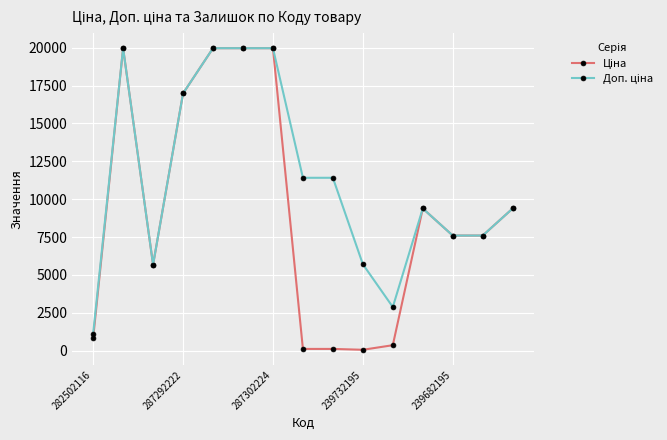

True or false: Доп. ціна and Ціна cross at least once.

False